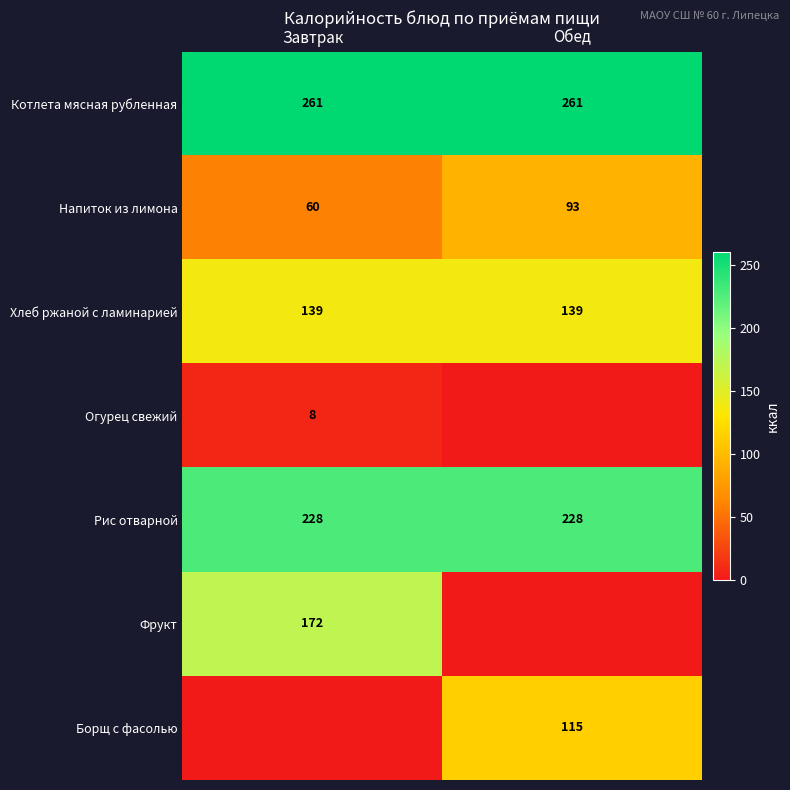

What is the sum of all Котлета мясная рубленная values?

522